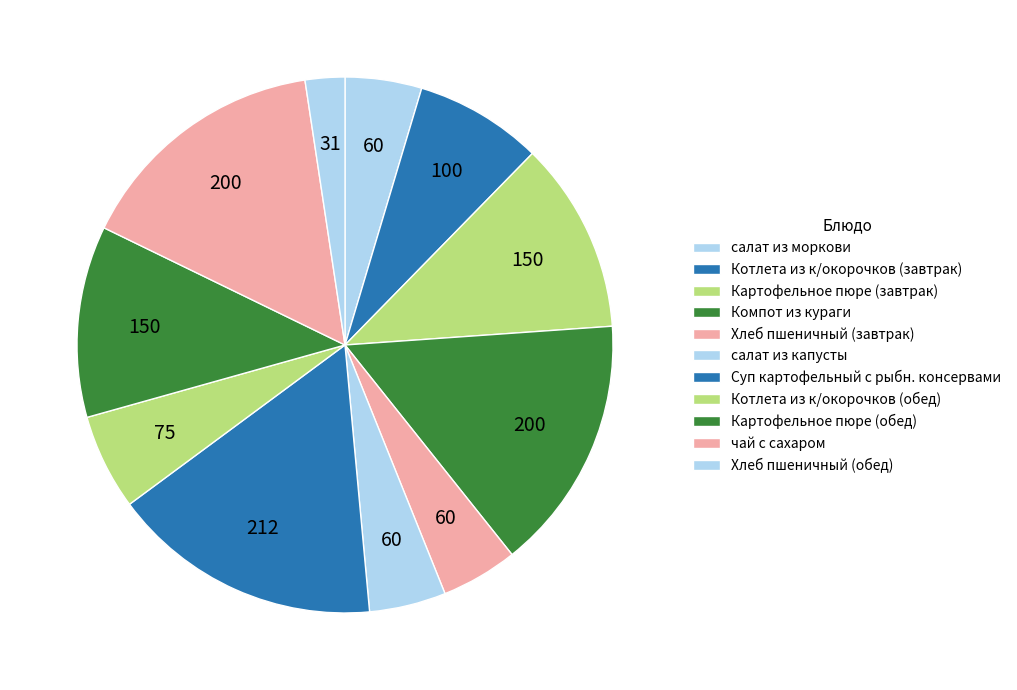

Count the number of slices in the pie.

11